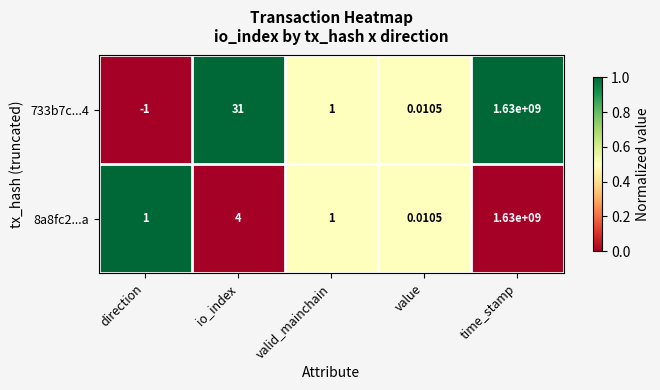

Which series changed the most between direction and time_stamp?

733b7c...4